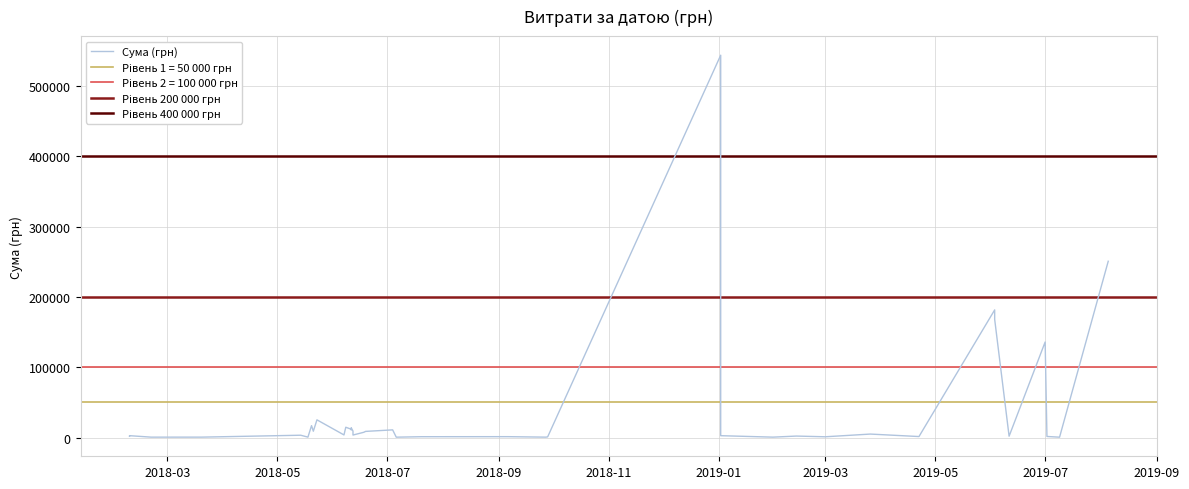

What is the difference between the values at 39 and 30?

22519.0